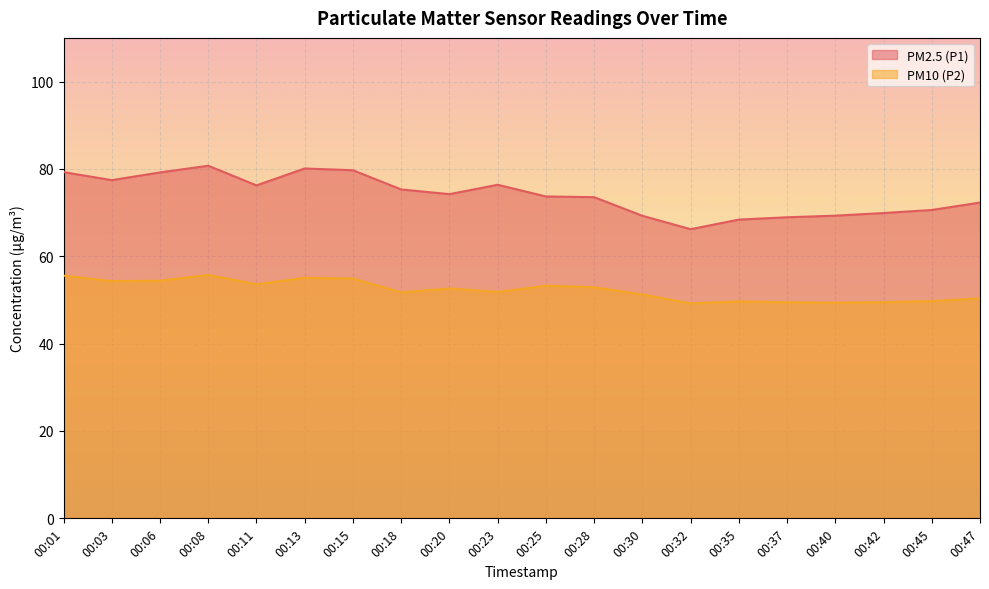

What is the spread (max minus min) of values at 00:37?

19.5